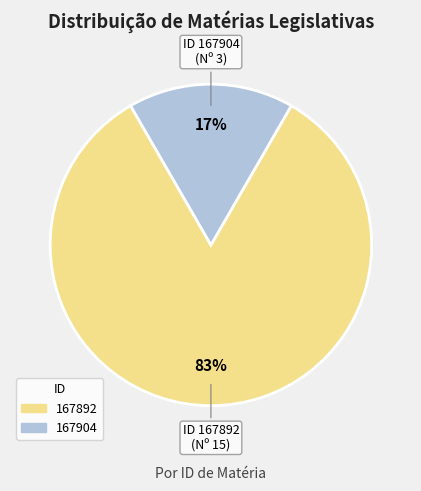

Which has a higher value, 167904 or 167892?

167892